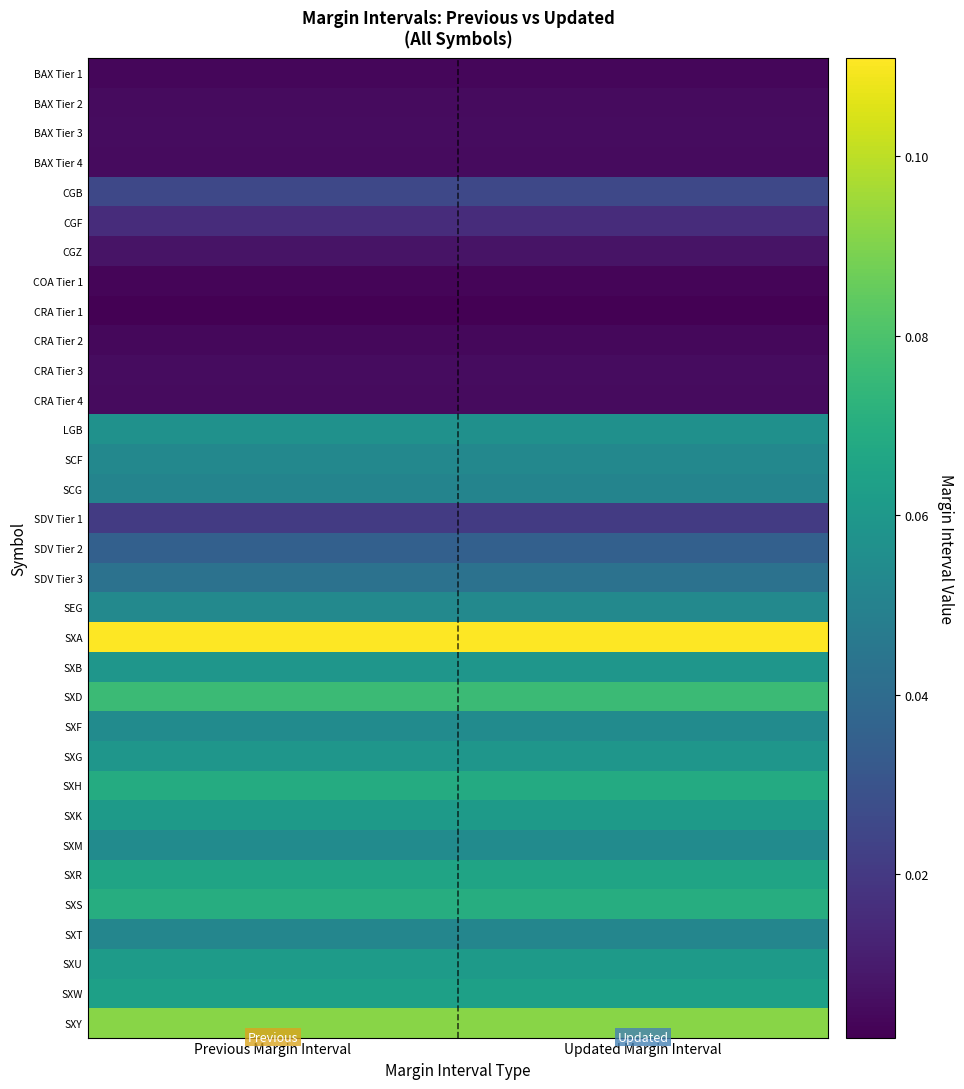

Which category has the lowest value across all series?

Updated Margin Interval